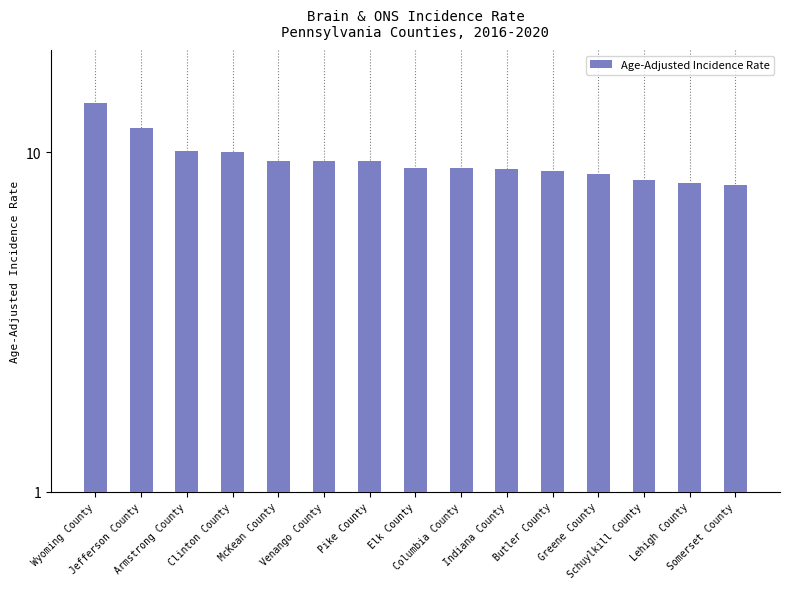

Where does the data first go above 9?

Wyoming County